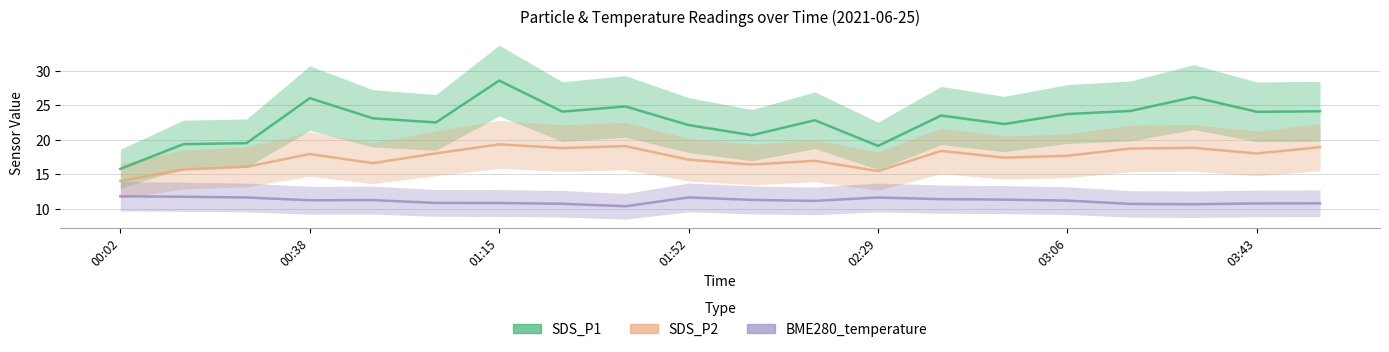

Is it true that SDS_P2 equals 5.2 at 02:29?

False